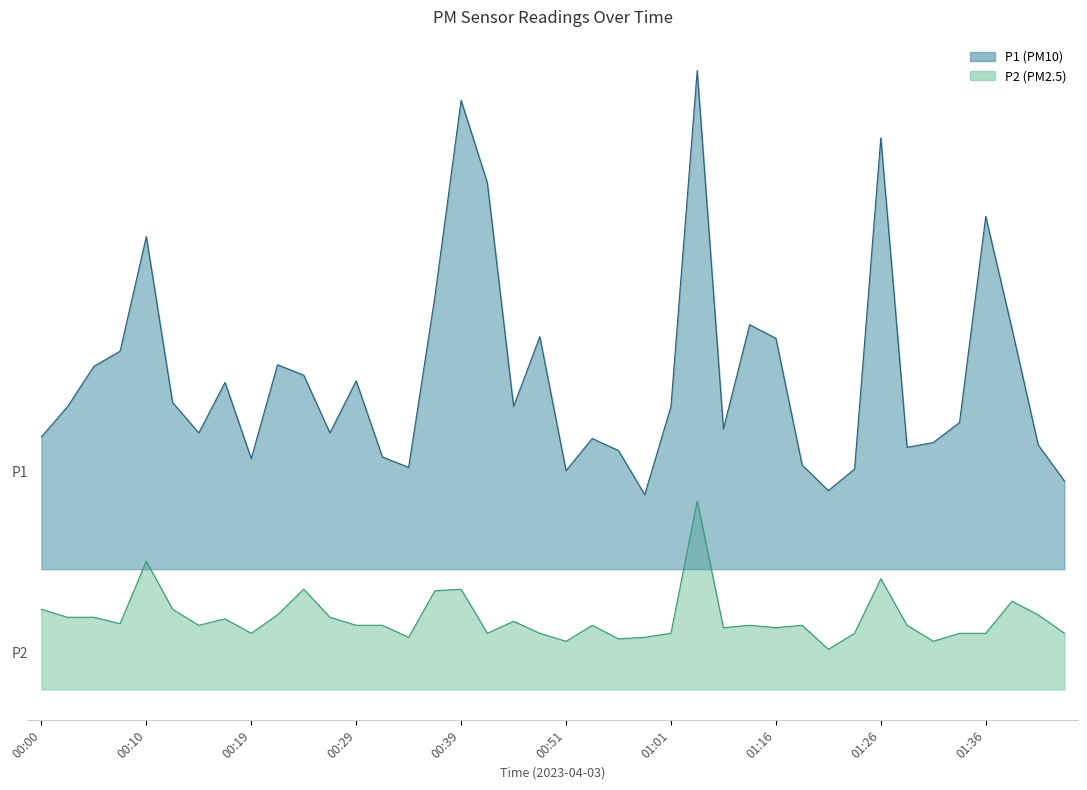

List the labels in order of P2 value, largest first.

01:09, 00:10, 01:26, 00:24, 00:39, 00:37, 01:39, 00:00, 00:12, 00:22, 01:41, 00:02, 00:05, 00:27, 00:17, 00:47, 00:07, 00:15, 00:29, 00:32, 00:54, 01:14, 01:19, 01:29, 01:11, 01:16, 00:19, 00:41, 00:49, 01:01, 01:24, 01:34, 01:36, 01:44, 00:34, 00:59, 00:56, 00:51, 01:31, 01:21